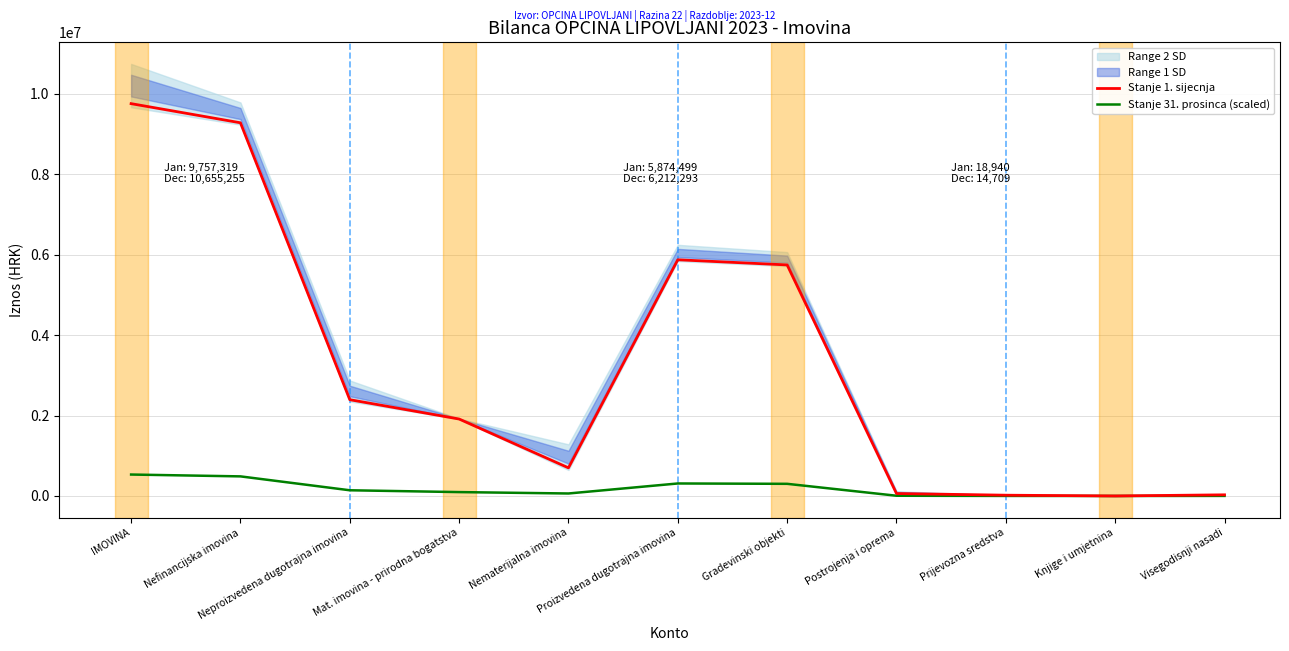

True or false: Stanje 31. prosinca (scaled) and Stanje 1. sijecnja cross at least once.

False